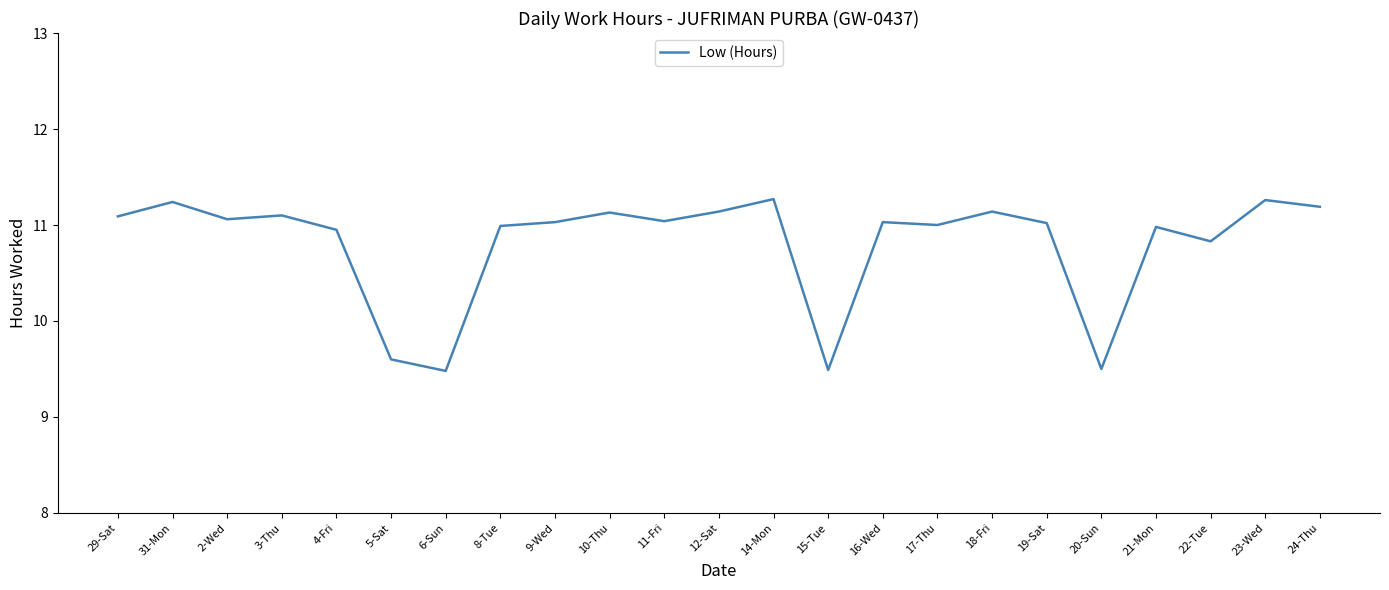

True or false: the data has more than 1 interior local peaks.

True